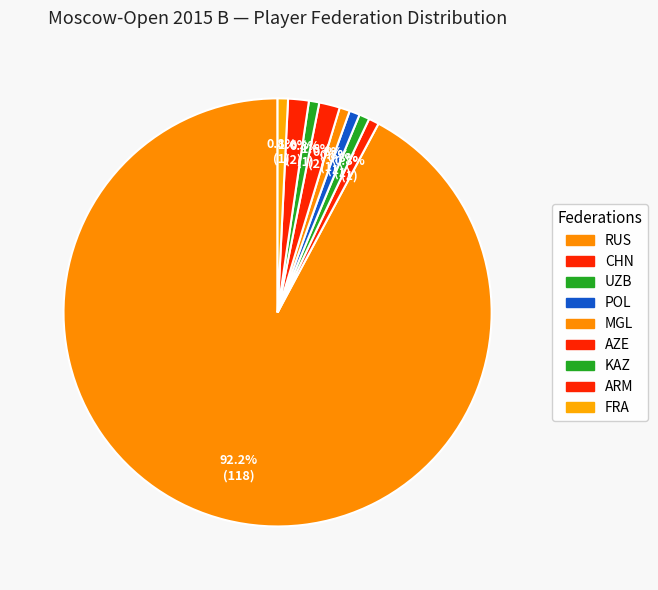

How many slices are in this pie chart?

9